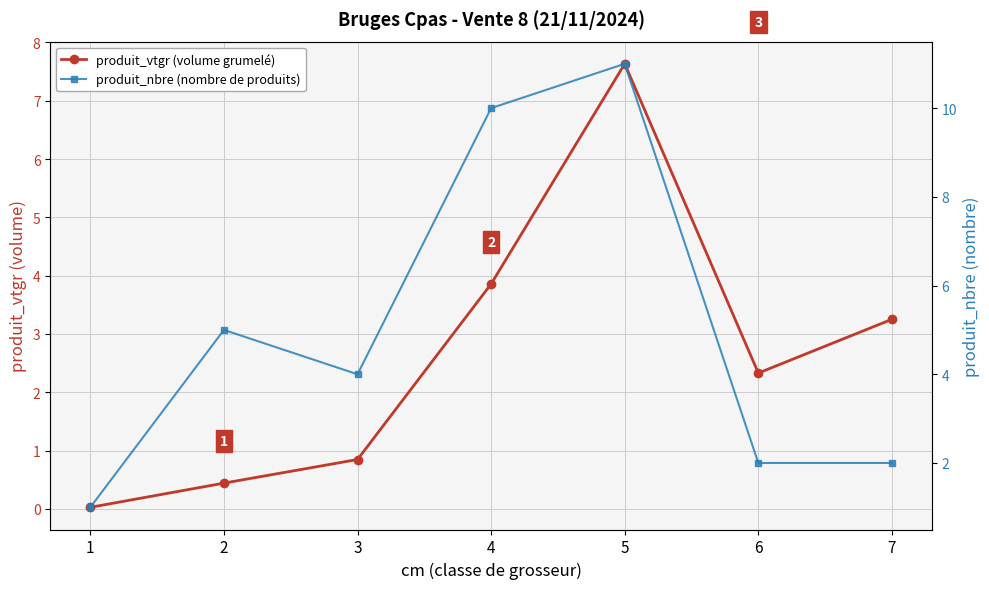

The value of produit_vtgr (volume grumelé) at 5 is 7.6. True or false?

True